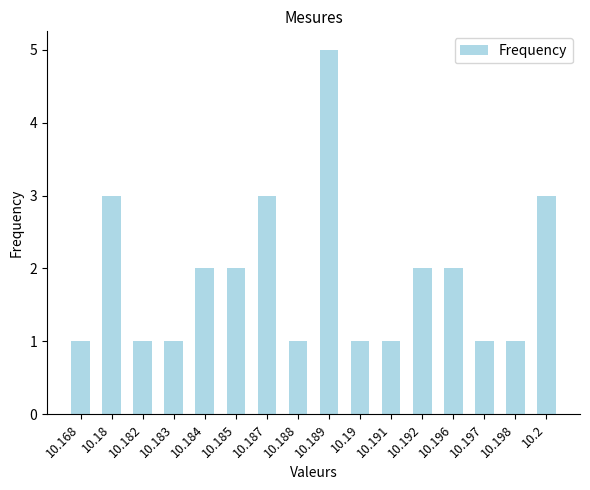

What is the ratio of the value at 10.189 to the value at 10.168?

5.0